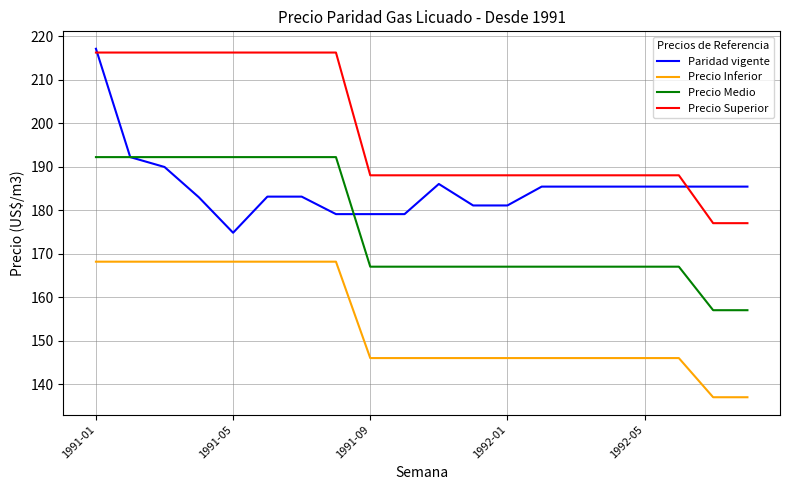

List the series in order of their overall mean, lowest first.

Precio Inferior, Precio Medio, Paridad vigente, Precio Superior